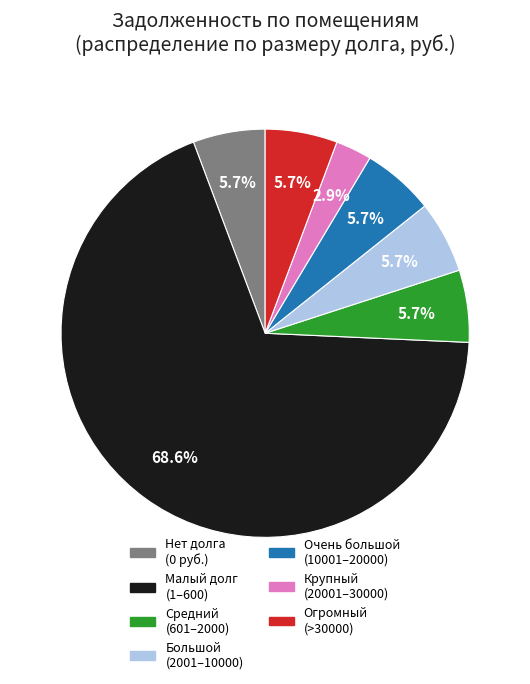

Is there any slice that represents more than half of the pie?

Yes